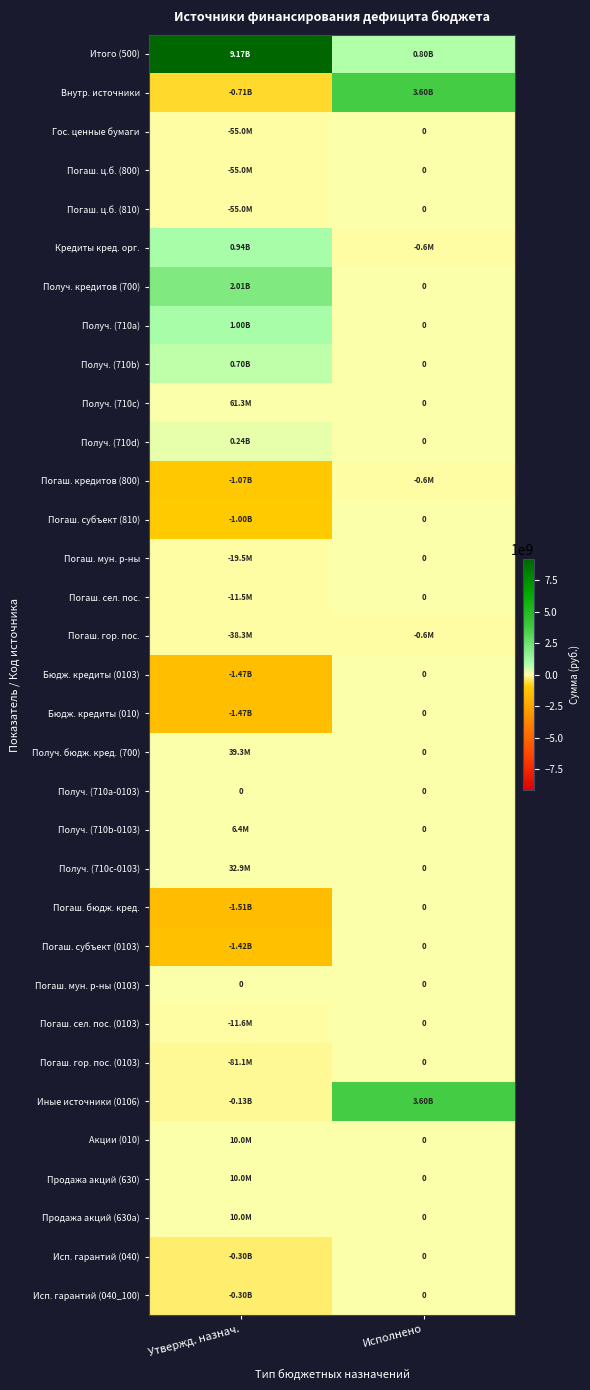

Is it true that Бюдж. кредиты (0103) equals 609292876.0 at Исполнено?

False